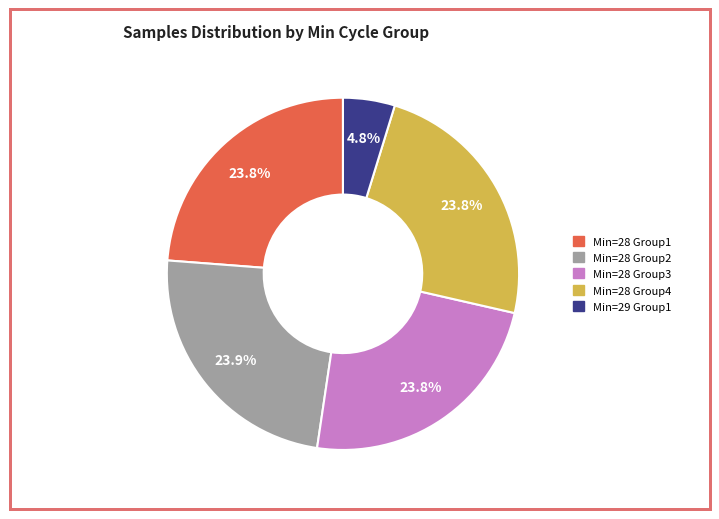

Does Min=28 Group1 represent more than half of the total?

No